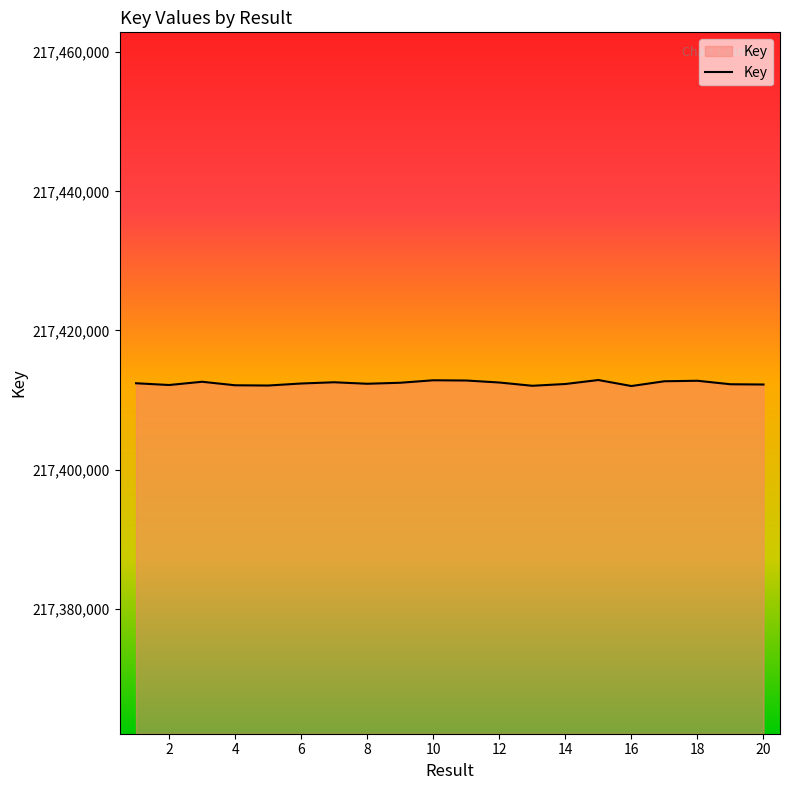

What is the minimum value shown in the chart?

217412006